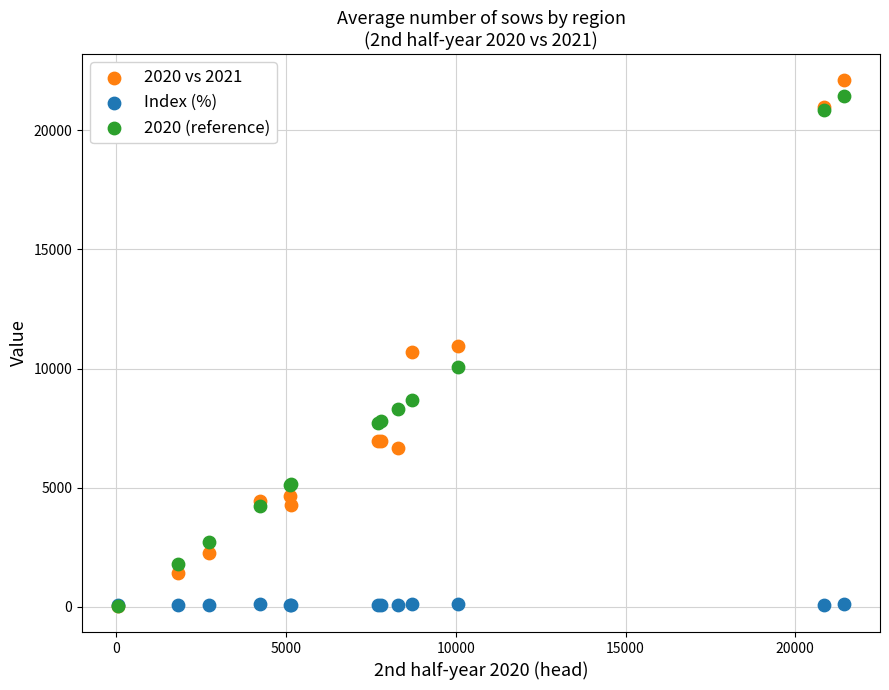

Which series has the widest spread of Y values?

2020 vs 2021